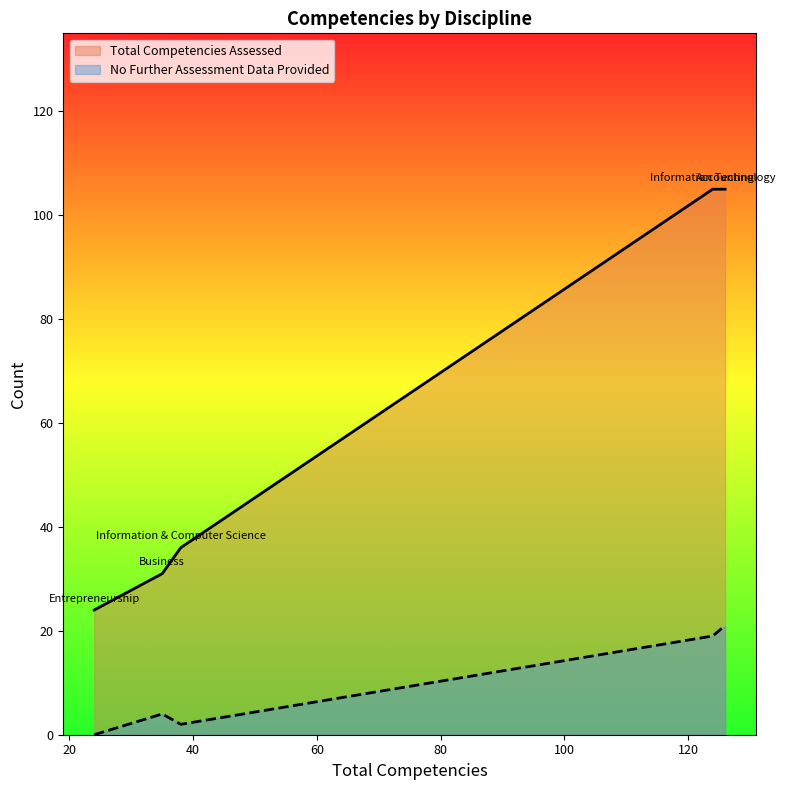

Reading right to left, what are all the values shown in this chart?

Total Competencies Assessed: 105	105	36	31	24
No Further Assessment Data Provided: 21	19	2	4	0